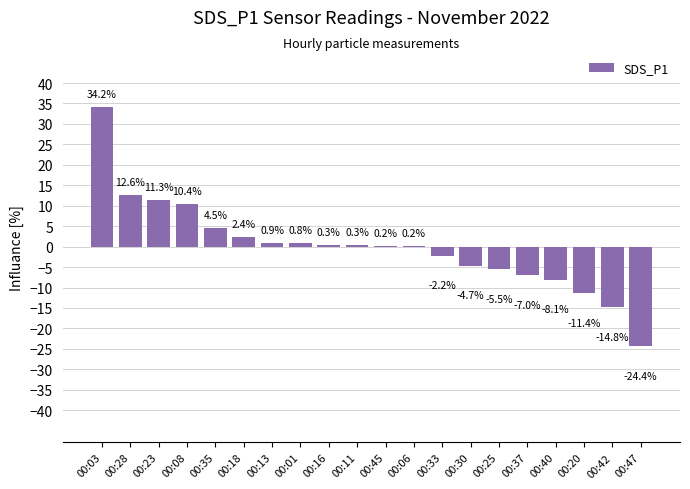

Reading right to left, transcribe all the data shown in this chart.

00:47=-24.4	00:42=-14.8	00:20=-11.4	00:40=-8.1	00:37=-7.0	00:25=-5.5	00:30=-4.7	00:33=-2.2	00:06=0.2	00:45=0.2	00:11=0.3	00:16=0.3	00:01=0.8	00:13=0.9	00:18=2.4	00:35=4.5	00:08=10.4	00:23=11.3	00:28=12.6	00:03=34.2